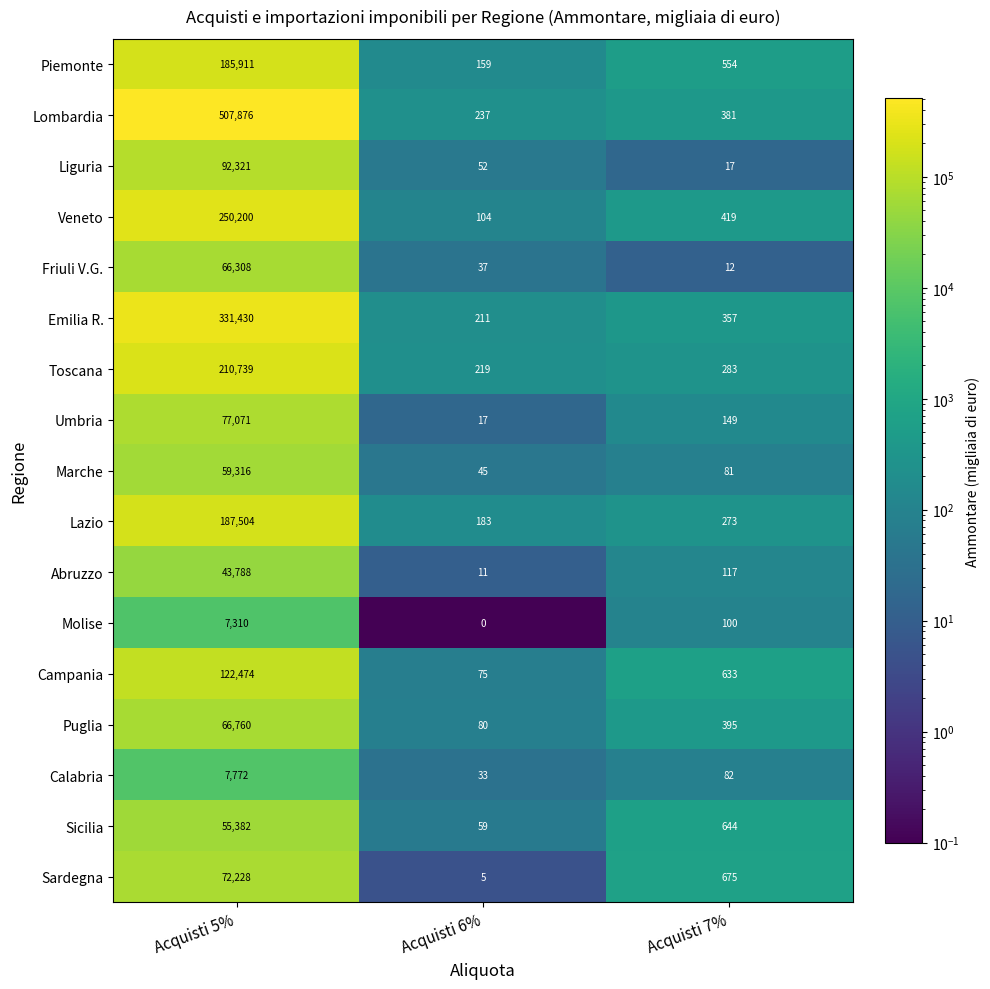

At which category is the sum across all series the highest?

Acquisti 5%